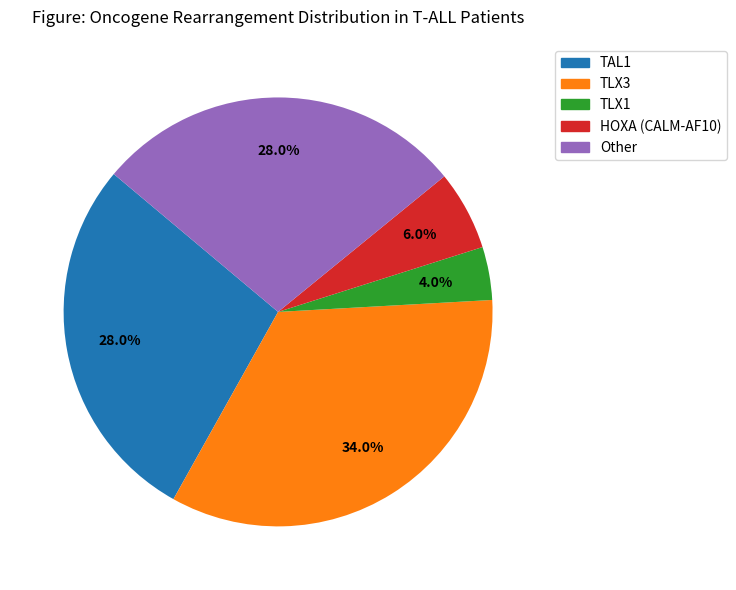

True or false: TAL1 accounts for 28% of the total.

True